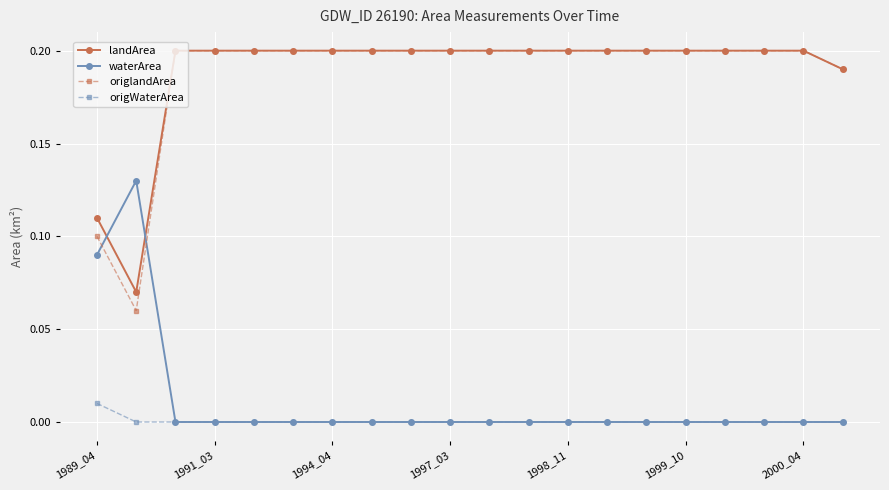

Which series has the largest range (max minus min)?

origlandArea